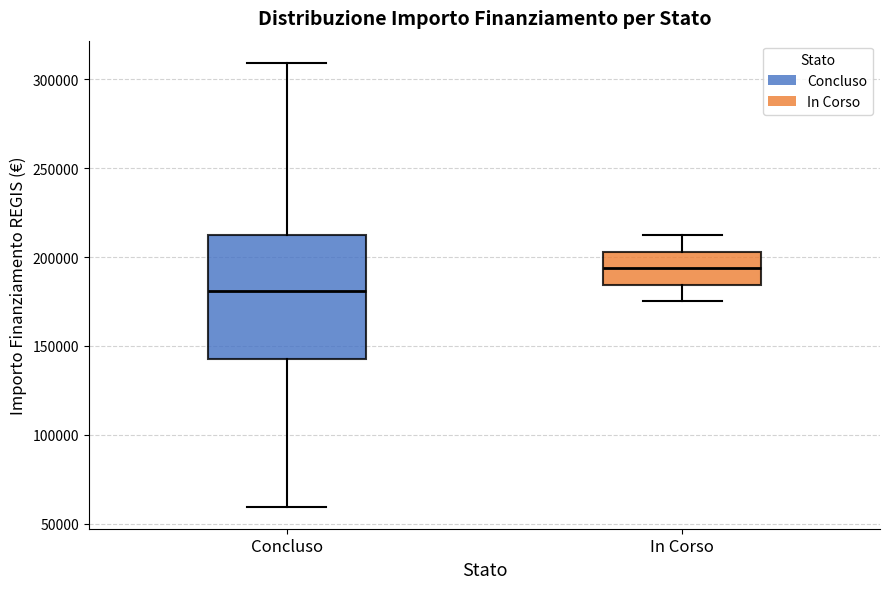

Reading left to right, transcribe this box plot: for each box, give where its median line is, the range the box spans, and where its two whiskers end, as read against the y-axis. The values are not printed on the chart, so give them approximately, as read against the axis.

Concluso: median 180000, box 145000 to 210000, whiskers 60000 to 310000
In Corso: median 195000, box 185000 to 205000, whiskers 175000 to 210000